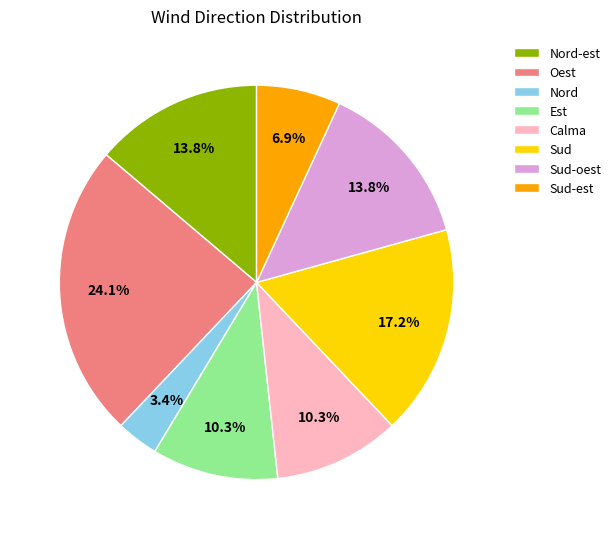

Is Calma the majority of the pie?

No